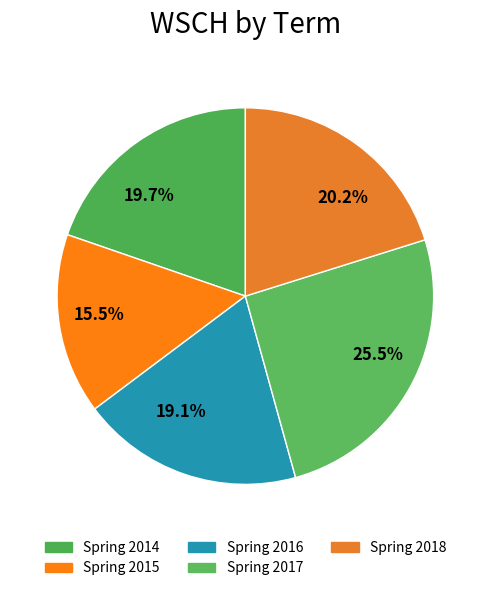

Which category has the biggest portion of the pie?

25.5%